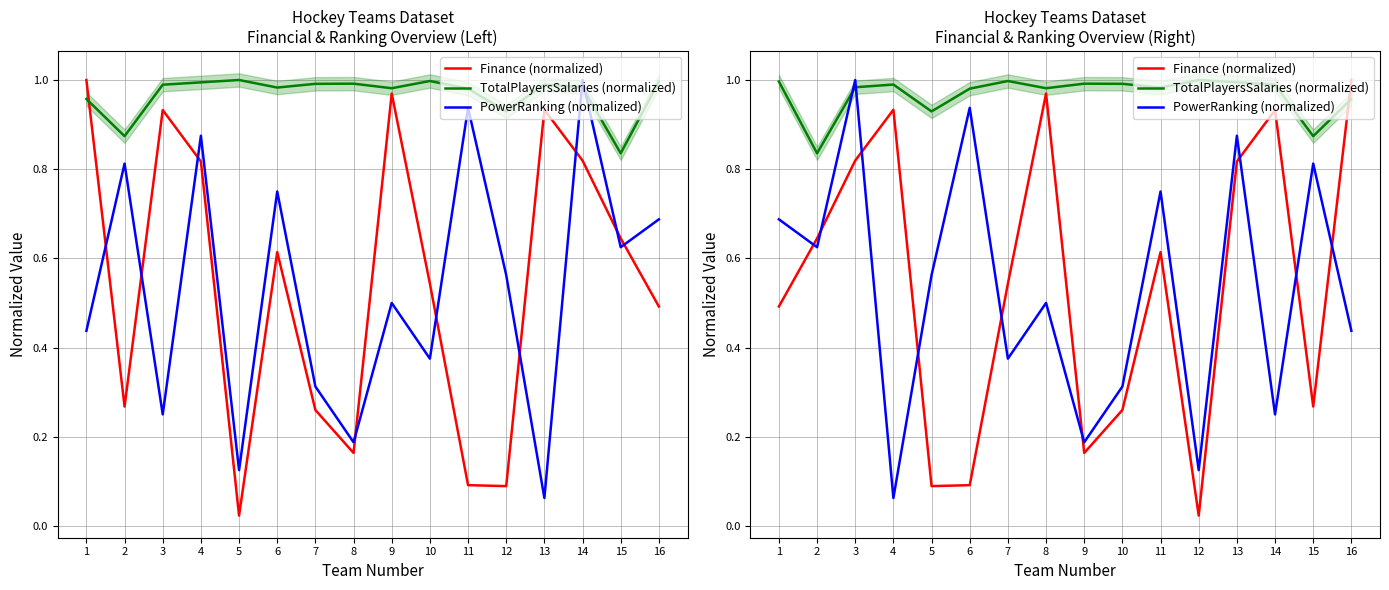

The Finance (normalized) series shows 0.3 at 13. True or false?

False